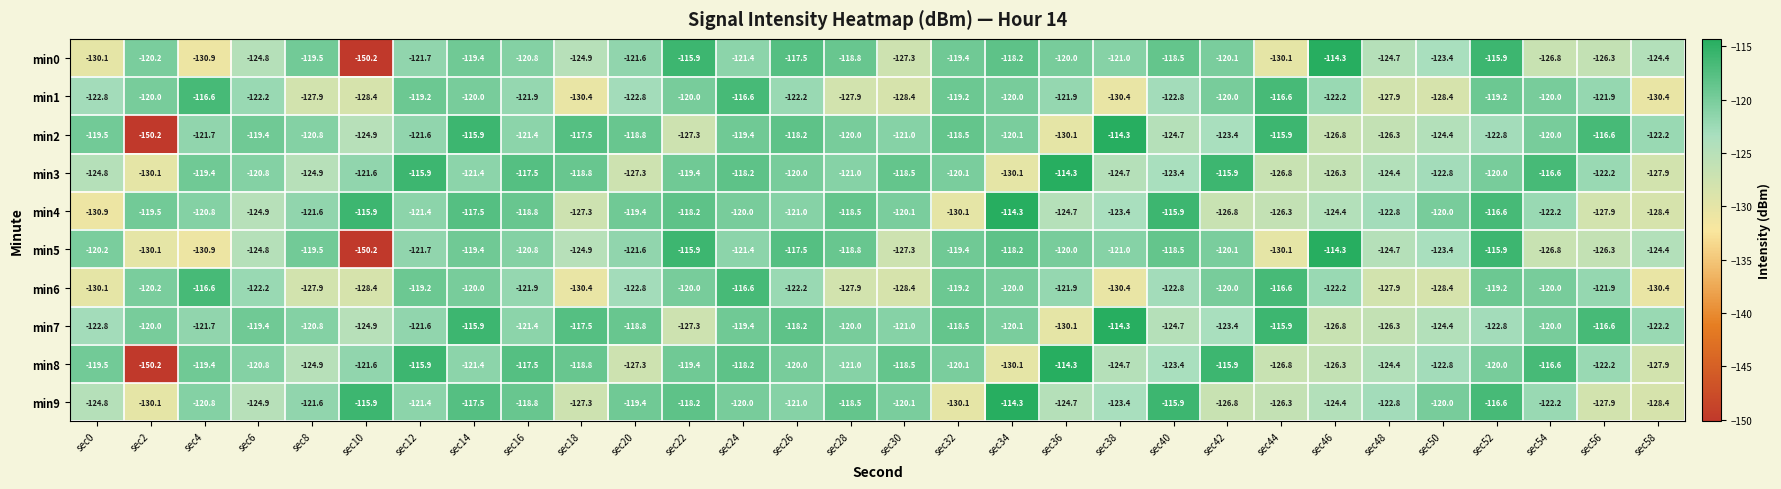

Where is min8 nearest to the value -132?

sec34